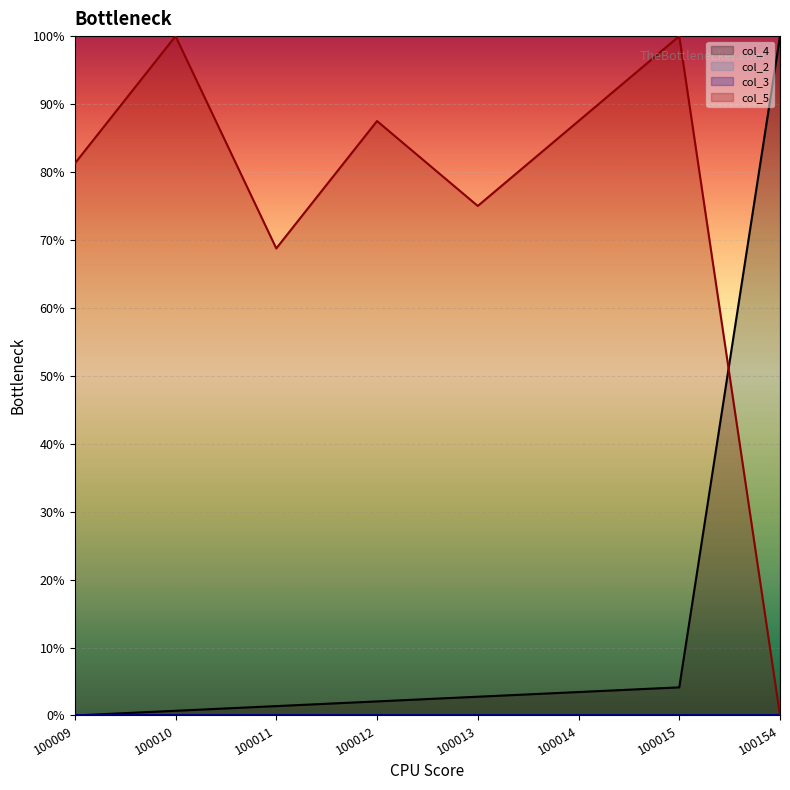

What is the total value across all series at 100013?

77.8